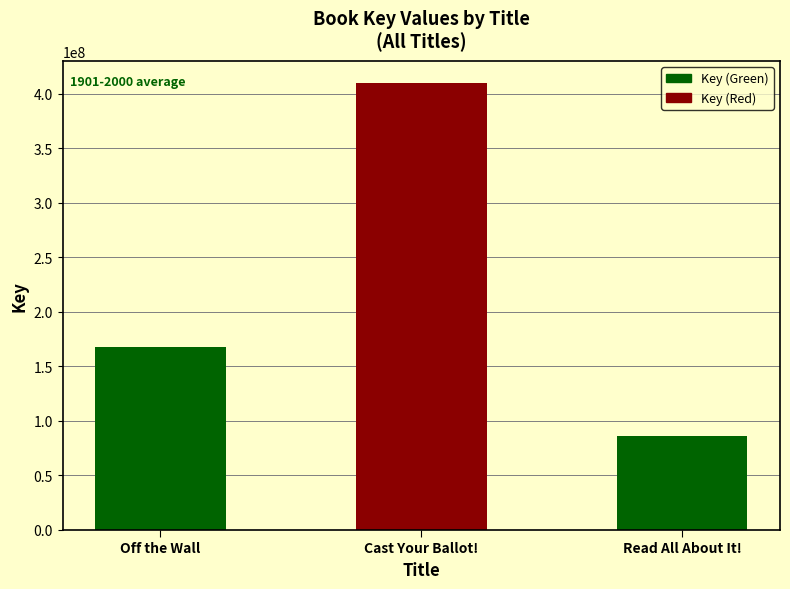

Does the chart contain any negative values?

No